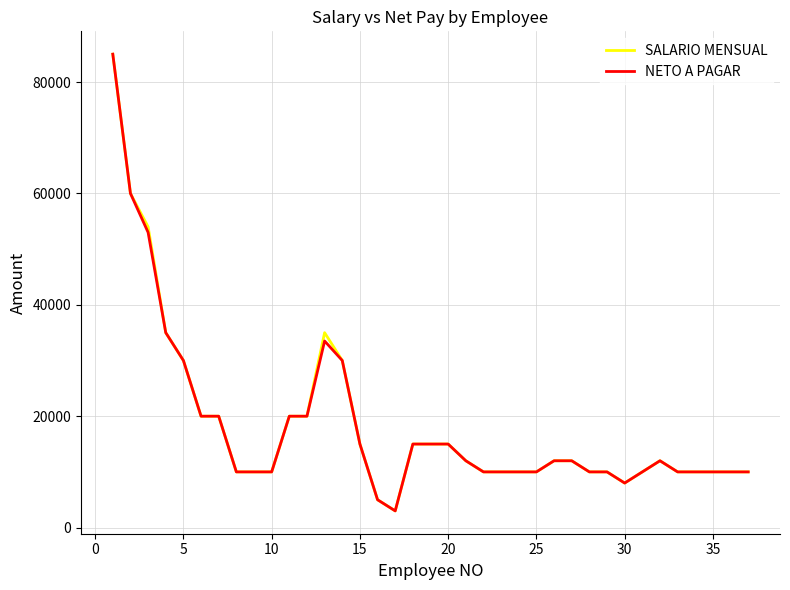

What is the lowest value of the NETO A PAGAR series?

3000